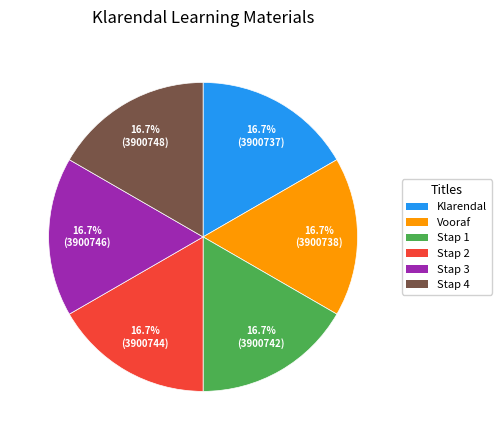

Count the number of slices in the pie.

6